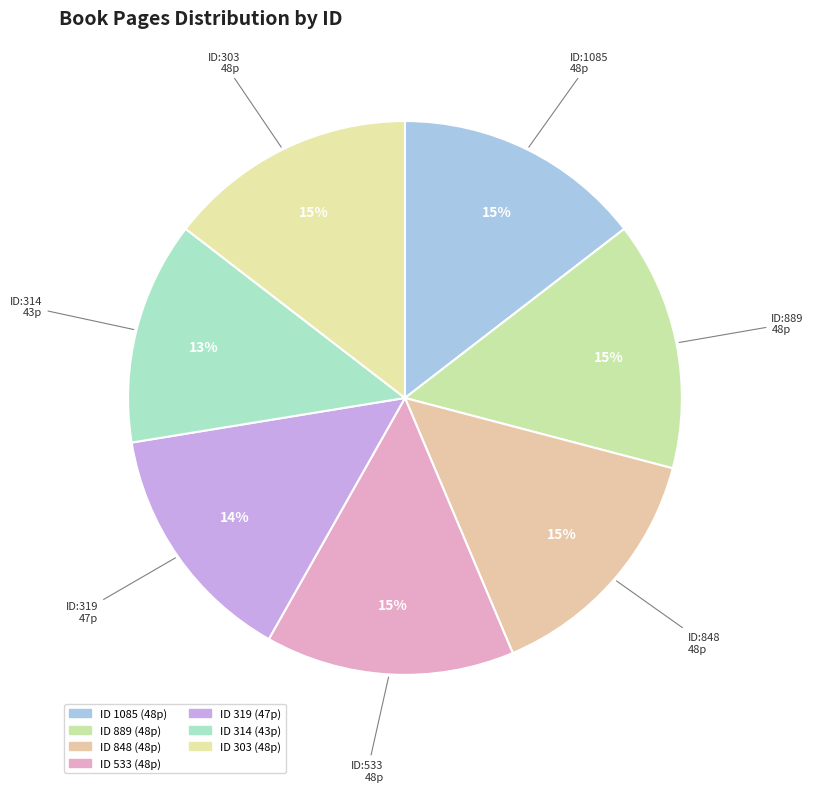

Does any single category account for the majority?

No